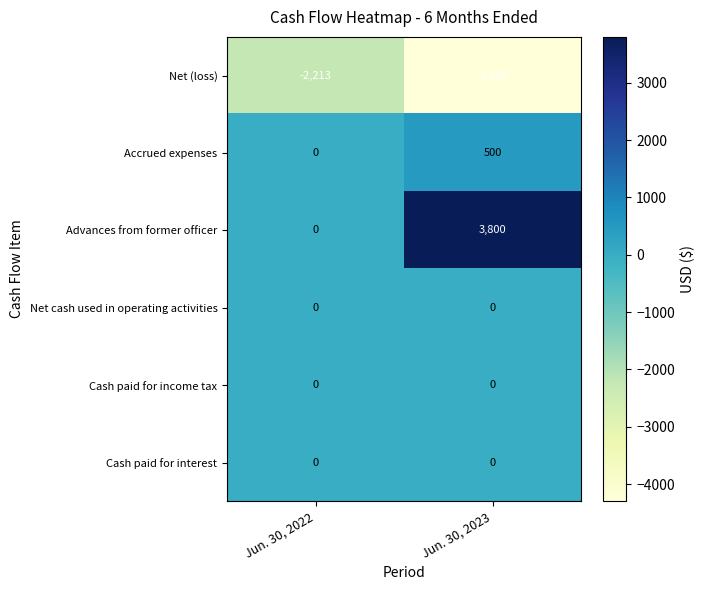

How many distinct data groups are displayed?

6